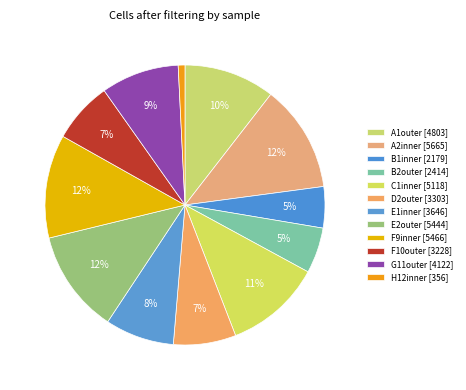

What percentage is NOT represented by A2inner?

87.6%